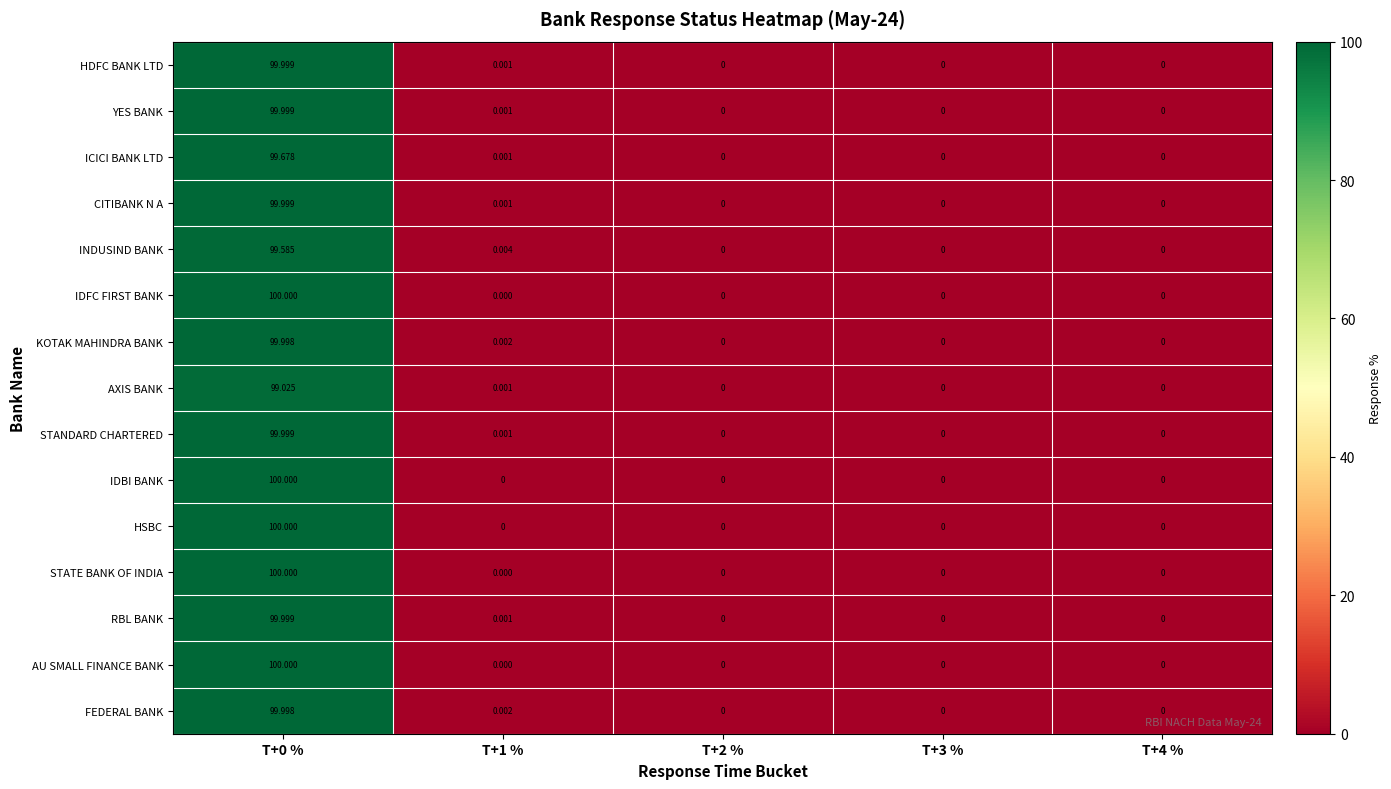

Is the value of RBL BANK at T+1 % greater than the value of INDUSIND BANK at T+1 %?

No